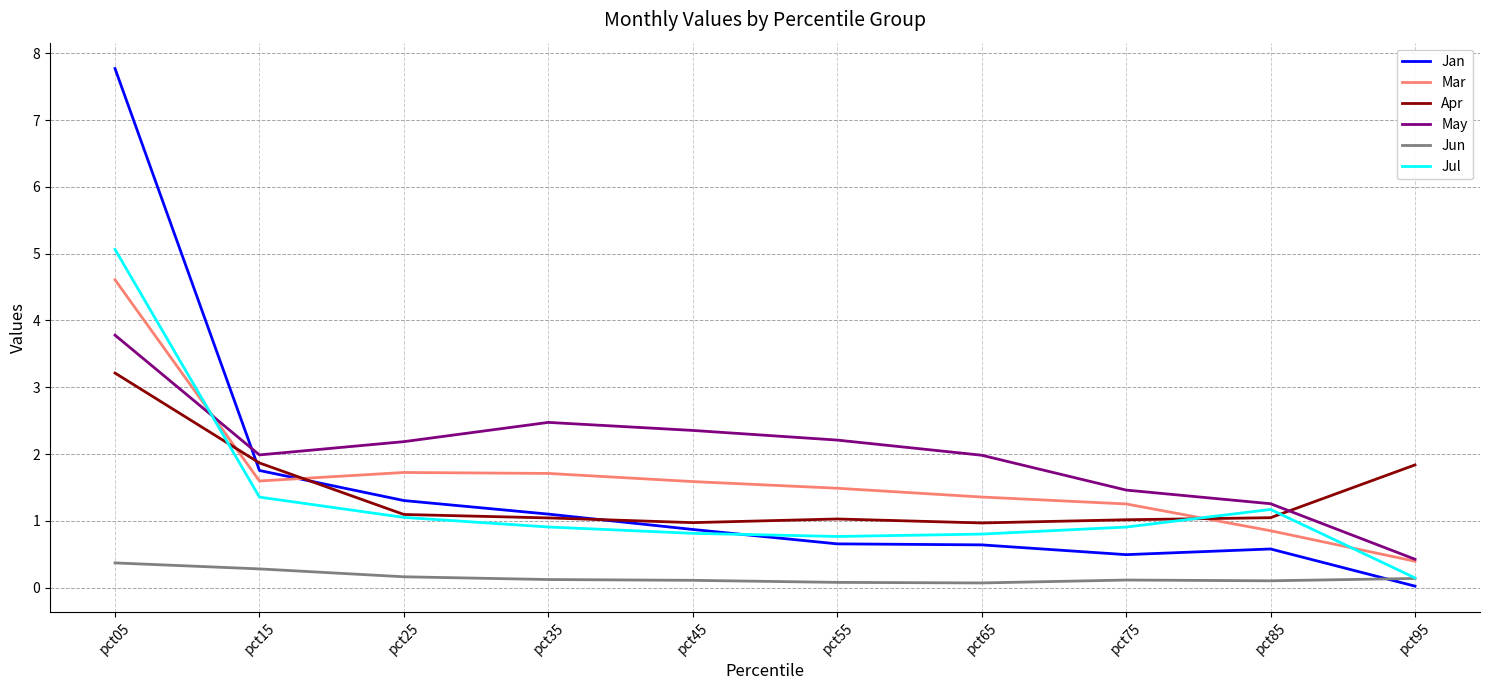

True or false: Jun and May cross at least once.

False